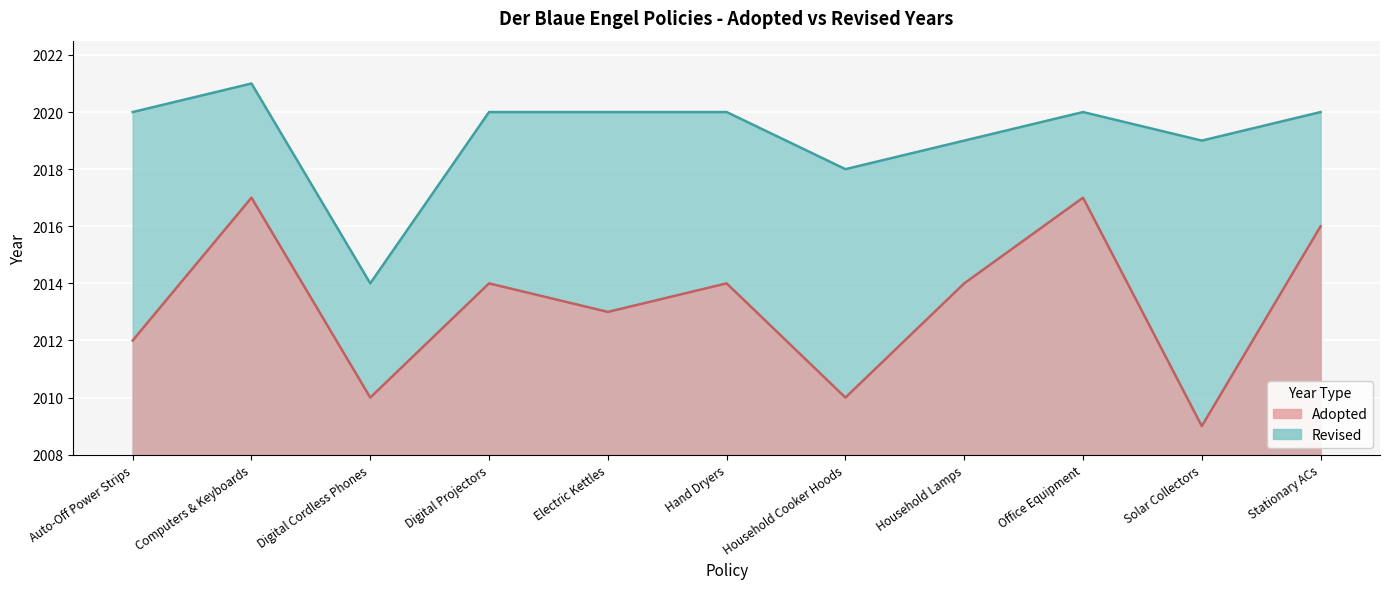

List the series in order of their peak value, lowest first.

Adopted, Revised